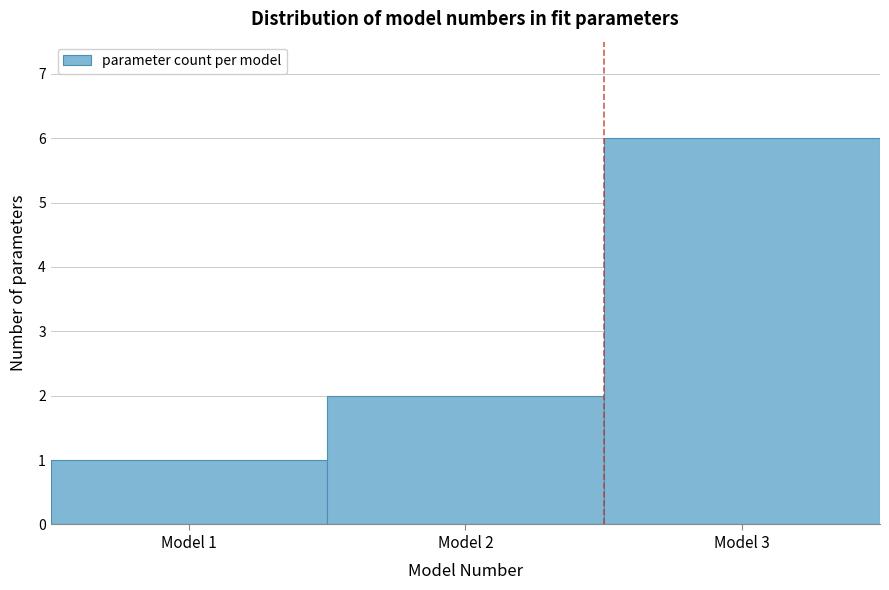

Which range on the x-axis has the tallest bar?

2.5 to 3.5